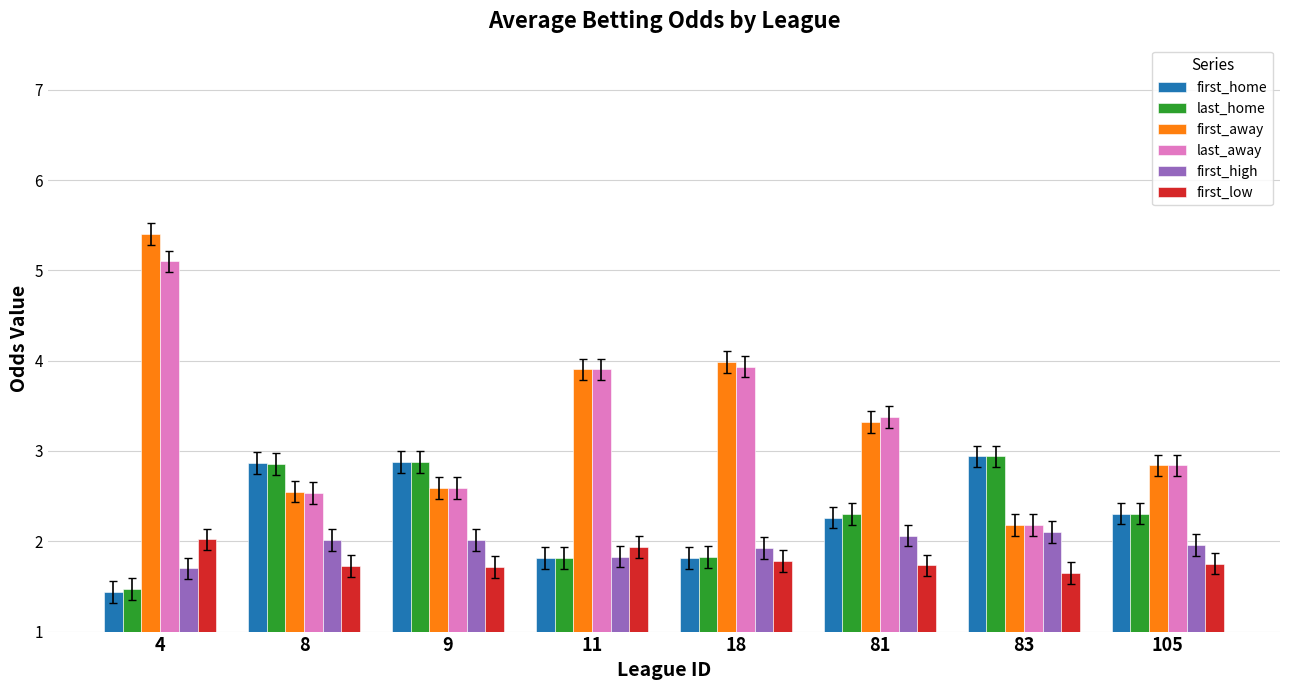

What is the difference between the first_away values at 81 and 18?

0.7